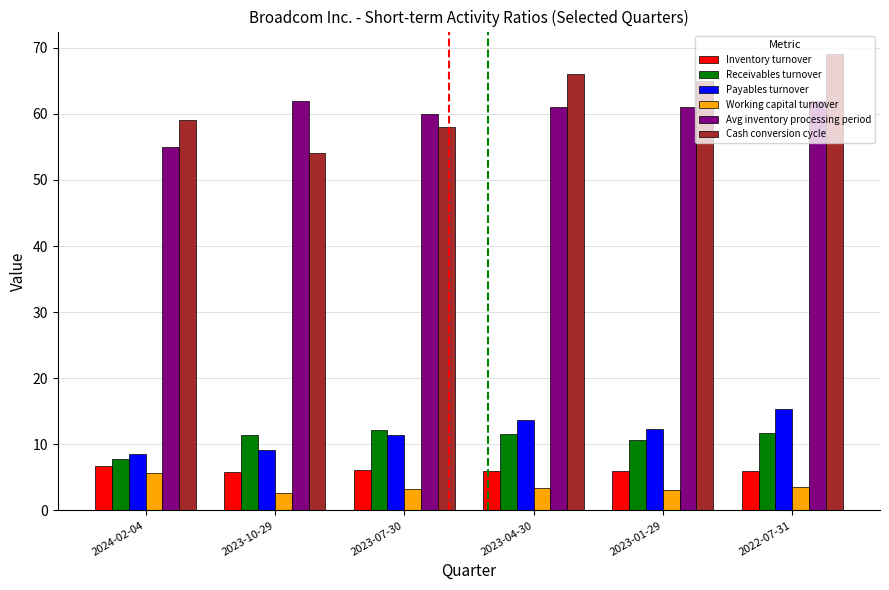

The value of Cash conversion cycle at 2023-04-30 is 66.0. True or false?

True